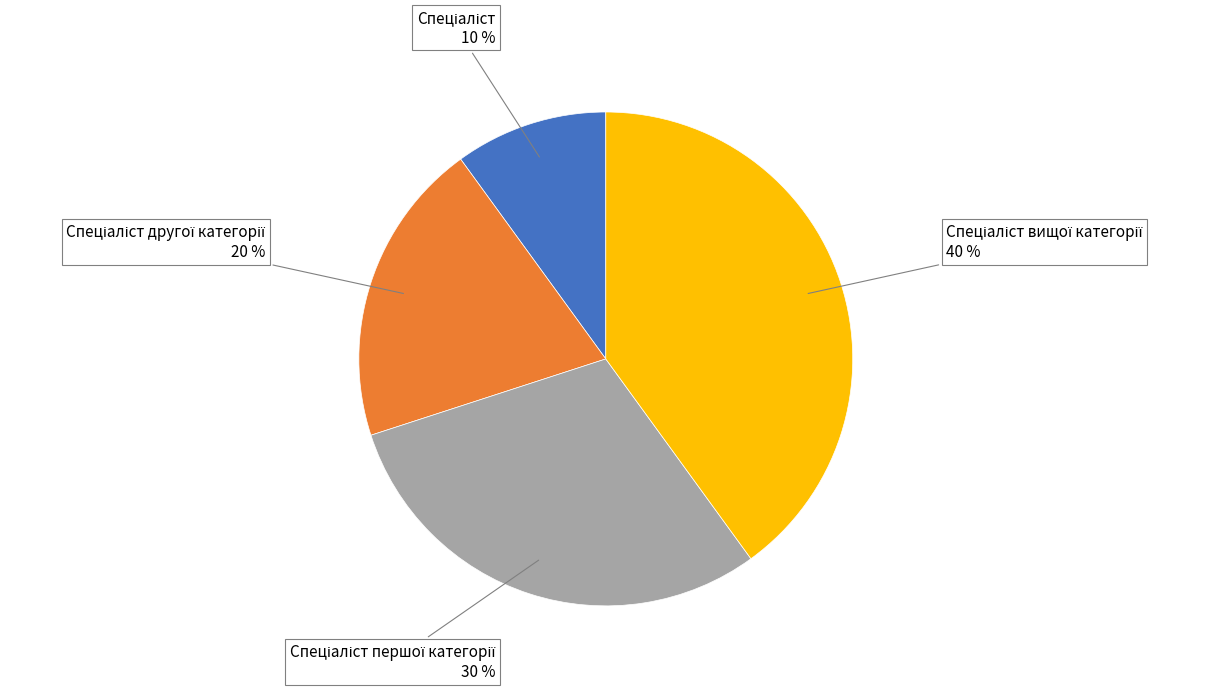

How many slices are in this pie chart?

4